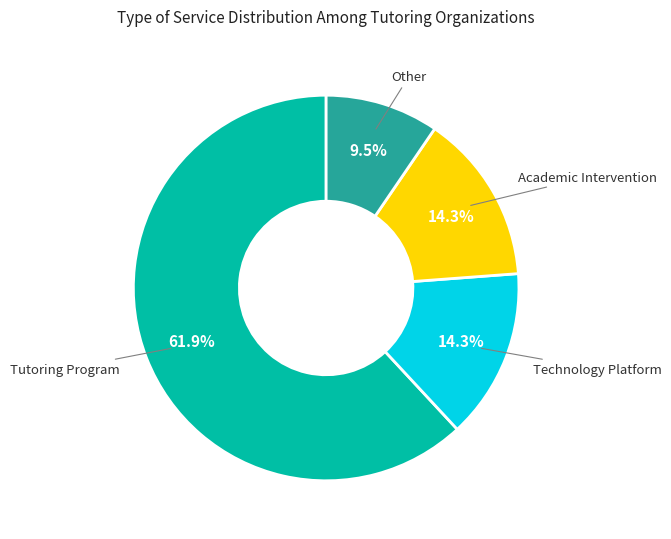

Is there a majority slice in this chart?

Yes